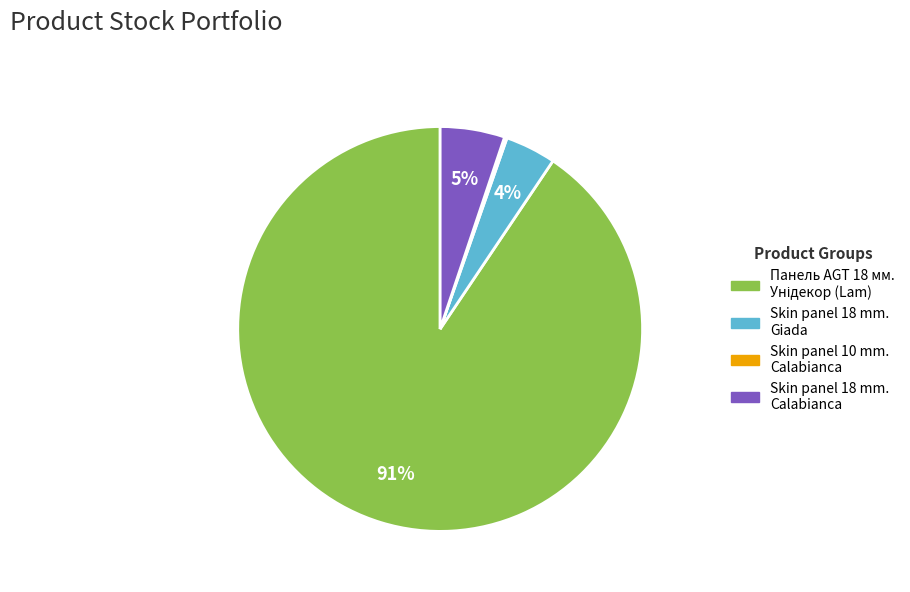

Is there a majority slice in this chart?

Yes